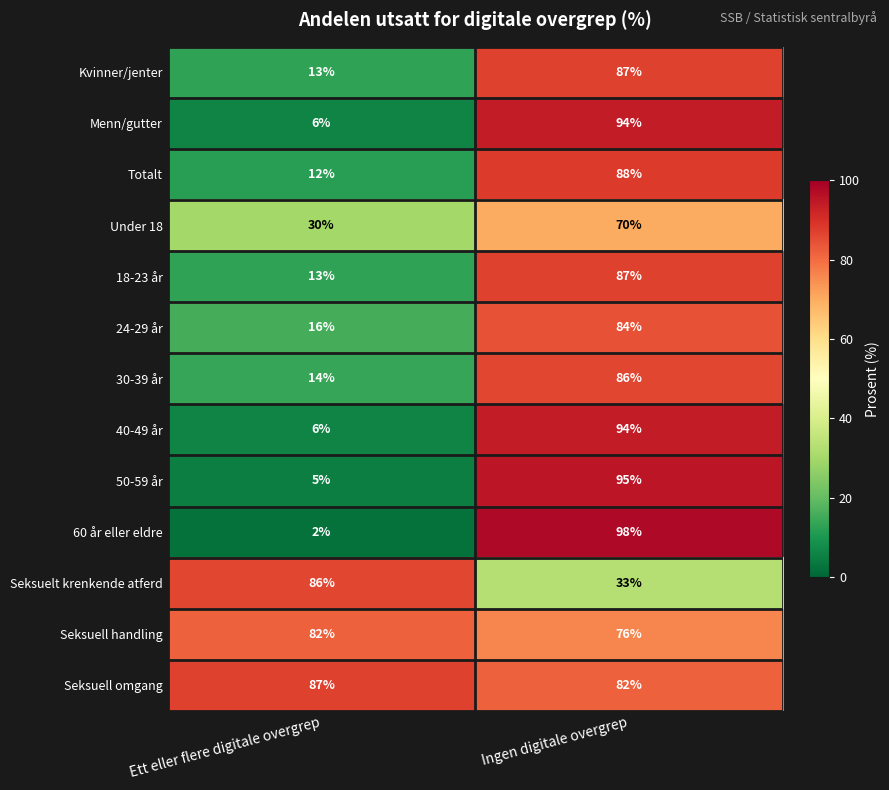

At which category does the chart reach its peak across all series?

Ingen digitale overgrep